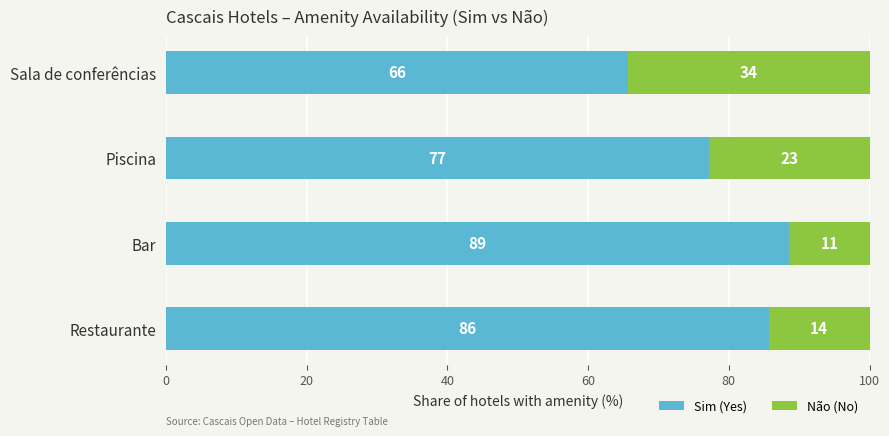

The Sim (Yes) series shows 88.6 at Bar. True or false?

True